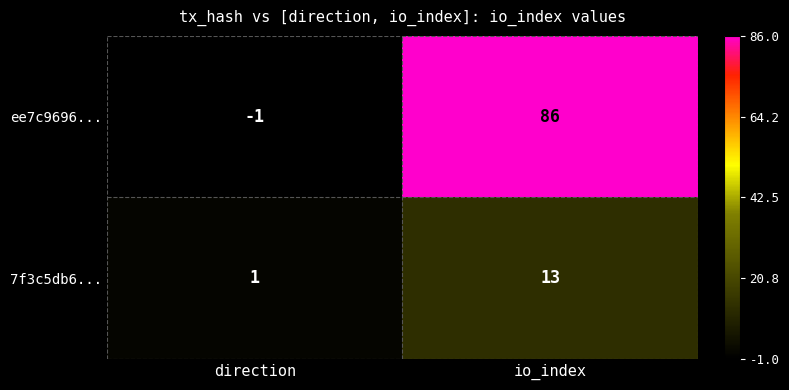

The value of ee7c9696... at direction is -1. True or false?

True